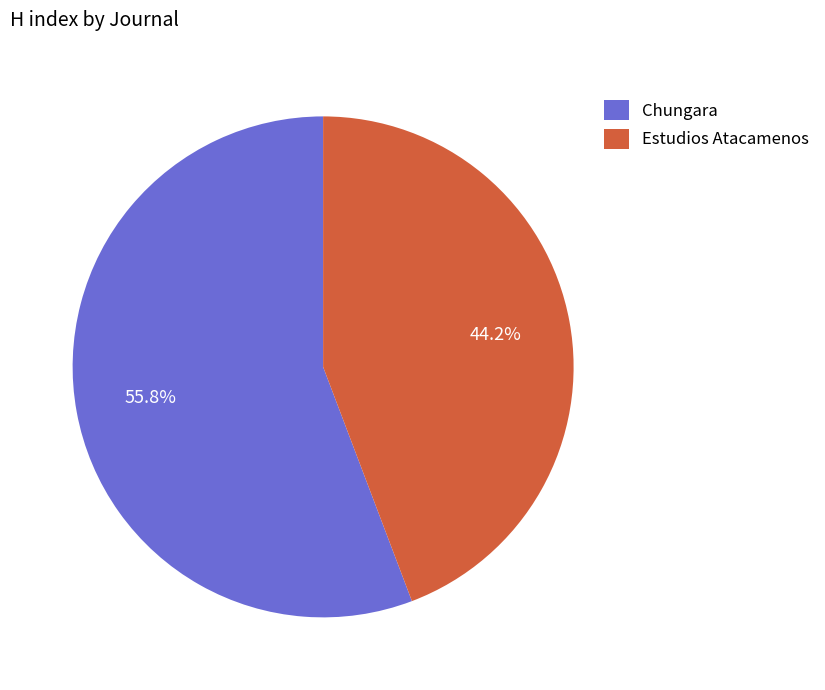

Which has a higher value, Estudios Atacamenos or Chungara?

Chungara